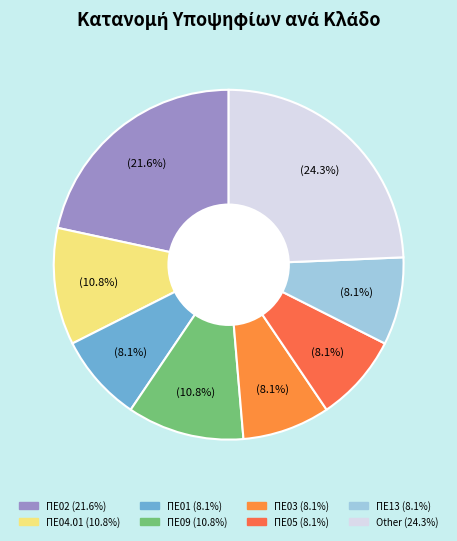

Rank the categories by value from lowest to highest.

ΠΕ01, ΠΕ03, ΠΕ05, ΠΕ13, ΠΕ04.01, ΠΕ09, ΠΕ02, Other